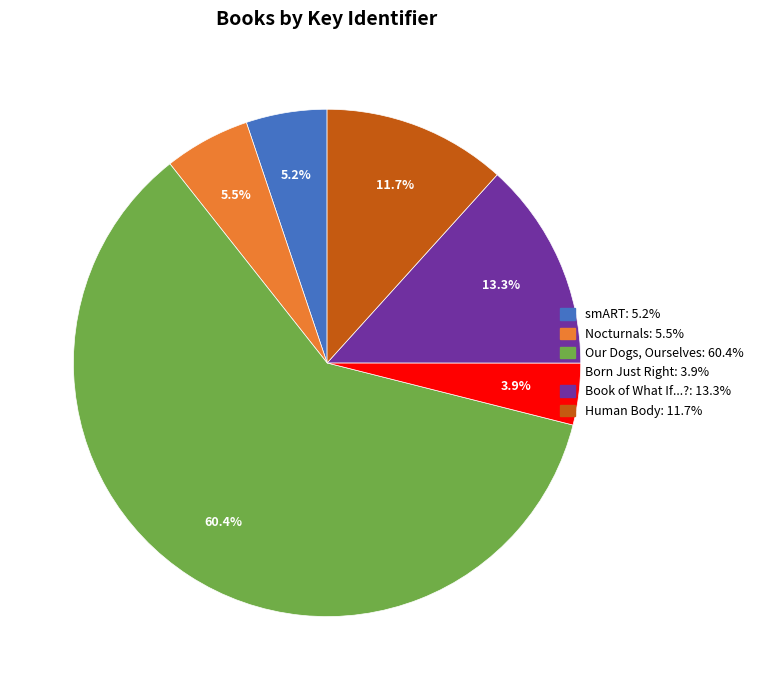

To the nearest percent, what is the difference between the largest and smallest slice percentages?

56%